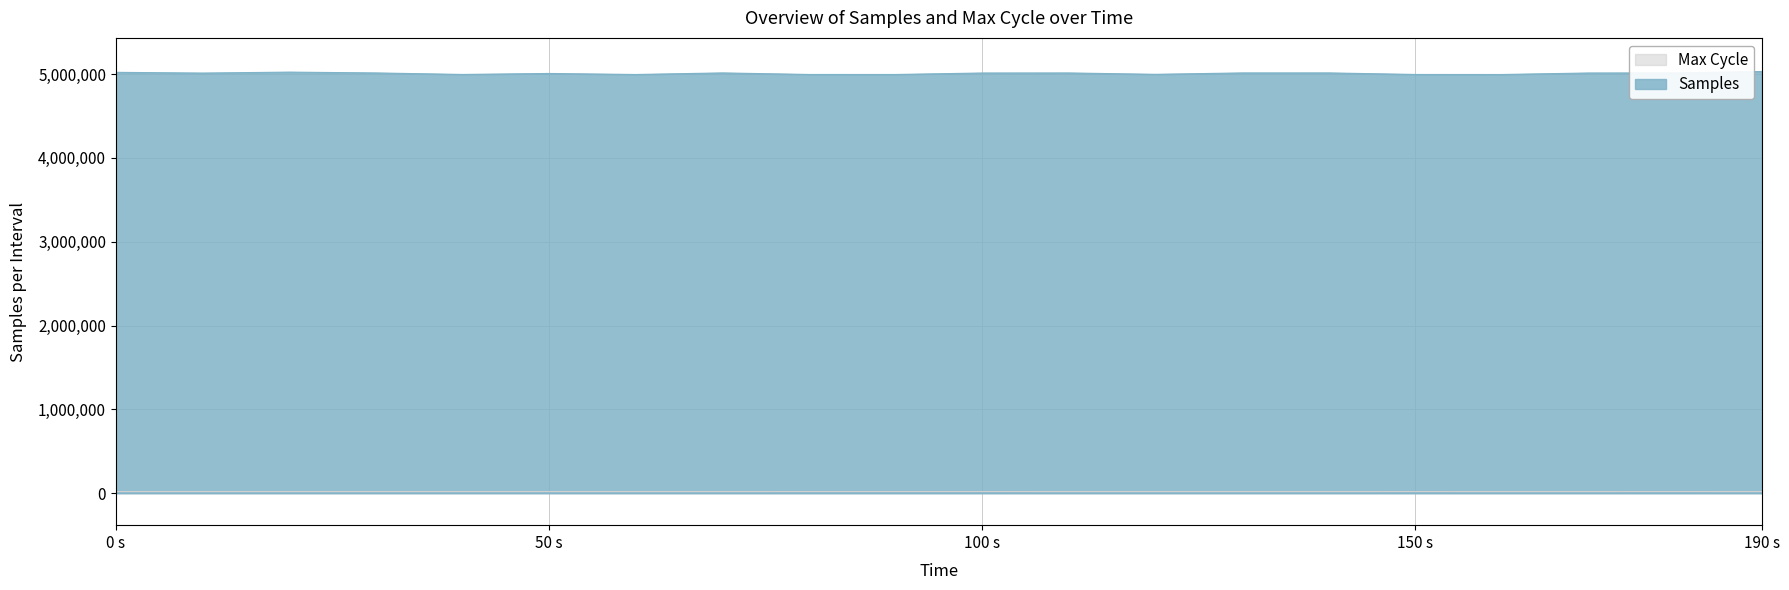

How many lines are shown in the chart?

2